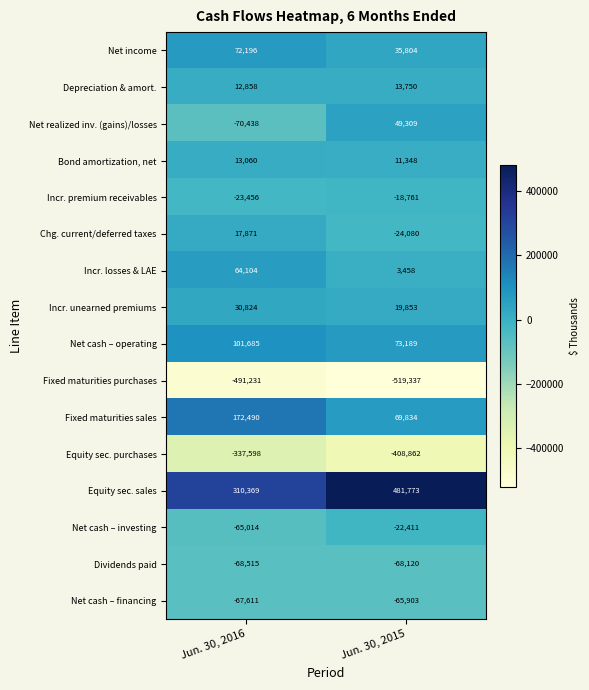

What is the difference between the maximum and minimum values in the Net cash – operating series?

28496